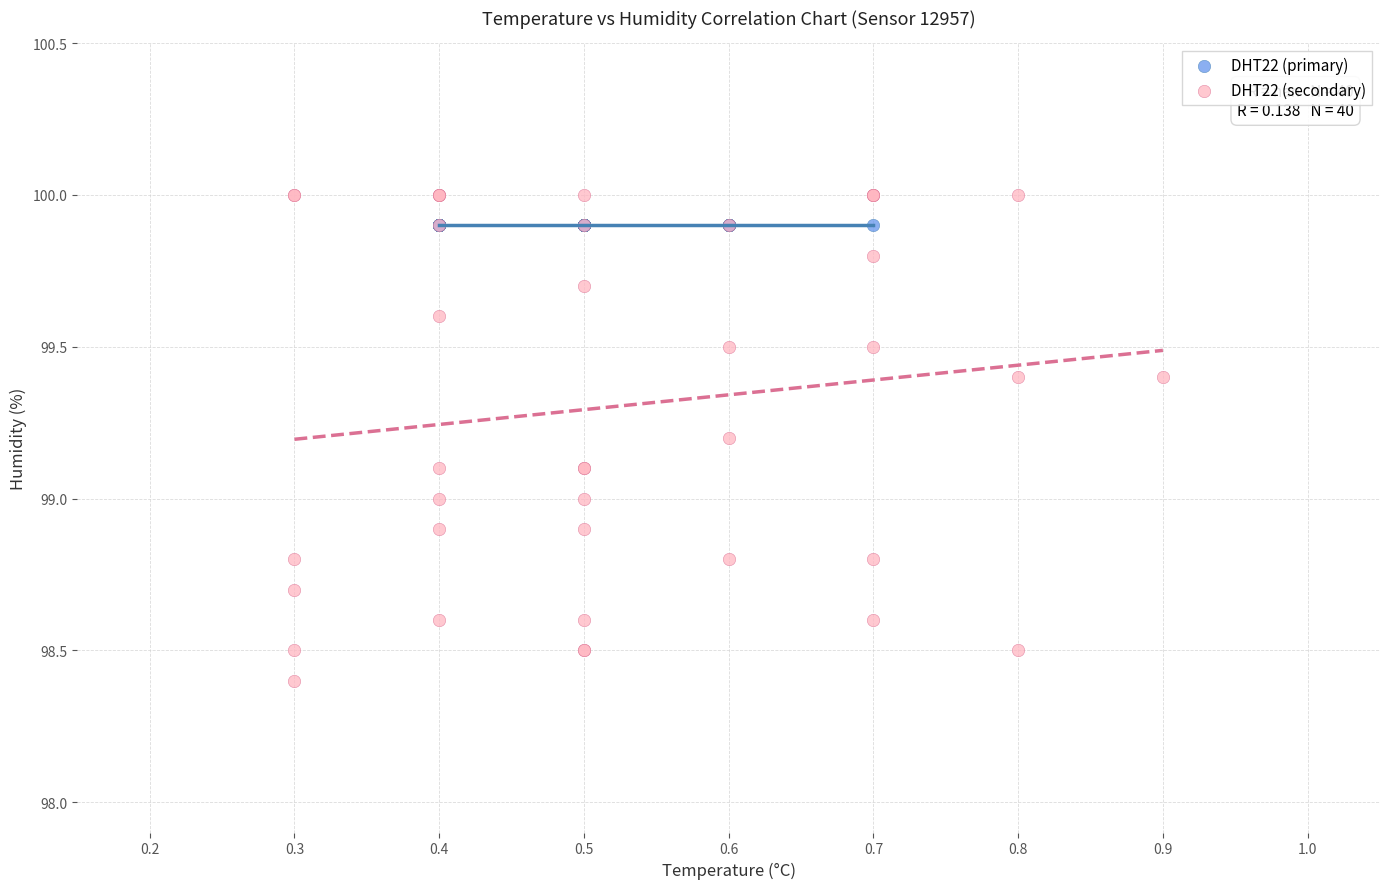

Which series contains the lowest Y value?

DHT22 (secondary)